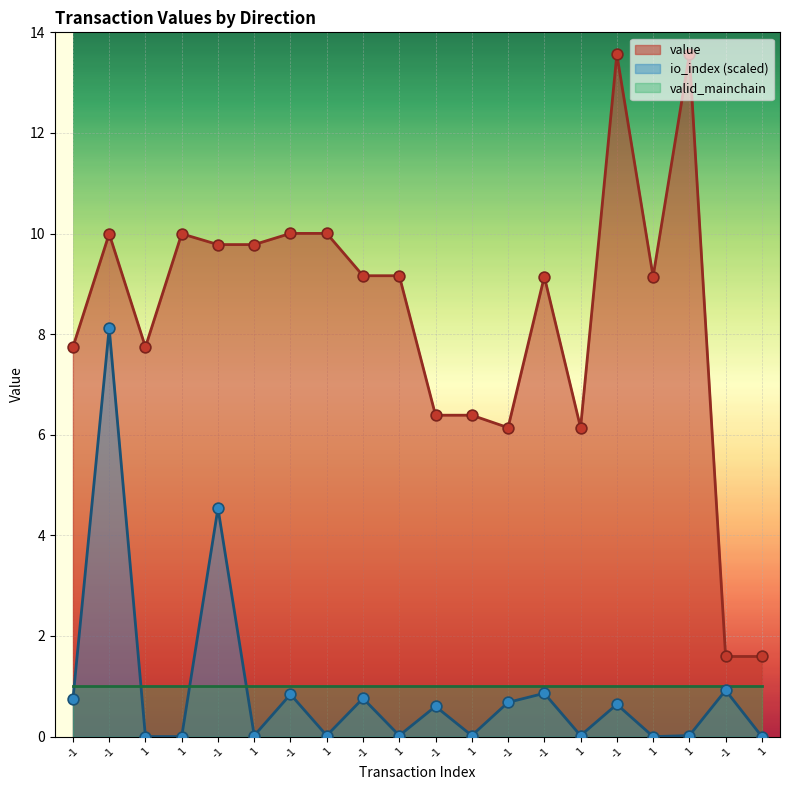

At which category is the sum across all series the highest?

-1